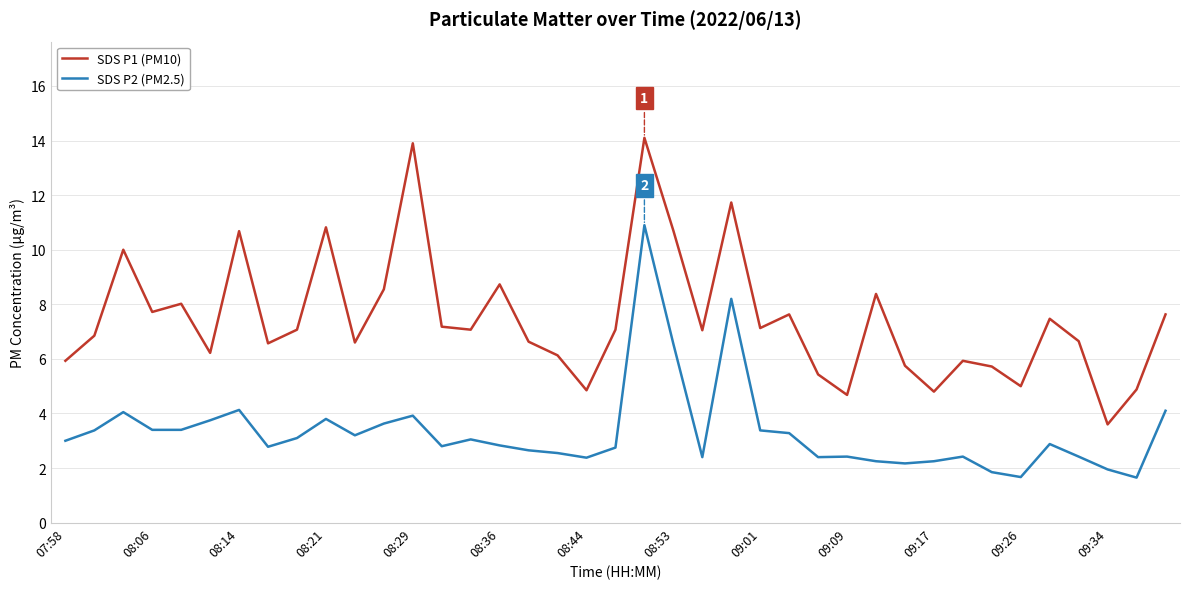

List the series in order of their peak value, highest first.

SDS P1 (PM10), SDS P2 (PM2.5)